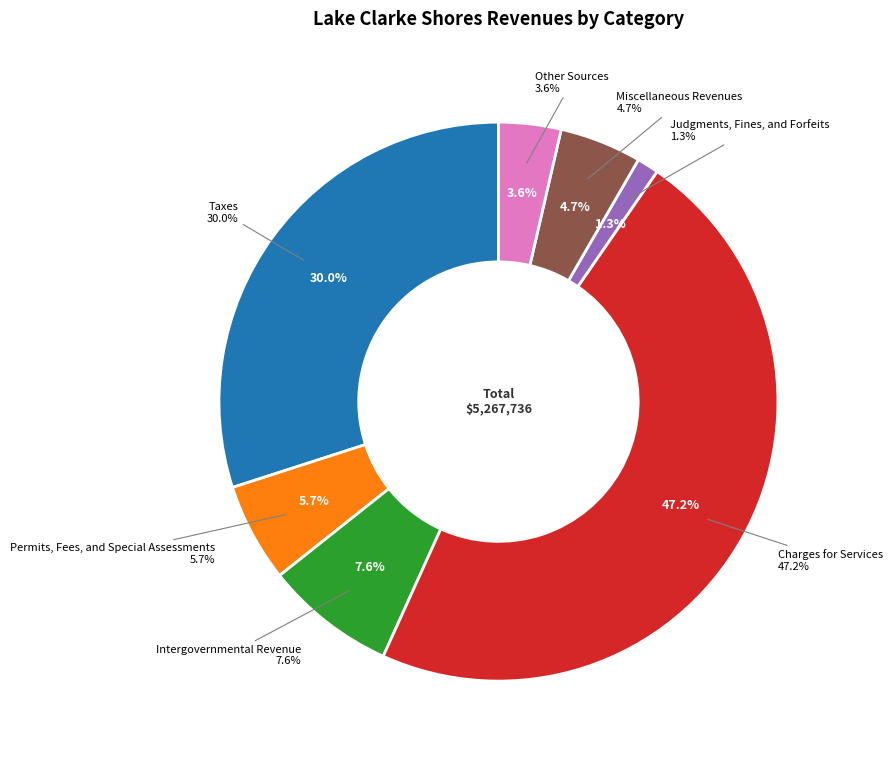

Is there a majority slice in this chart?

No